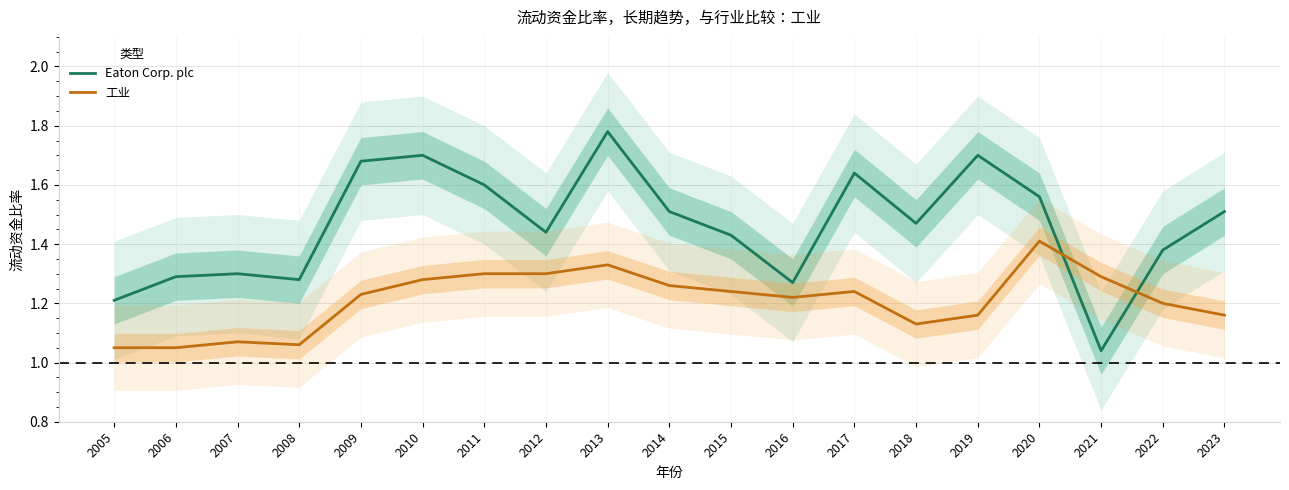

Rank the series by their maximum value, from highest to lowest.

Eaton Corp. plc, 工业